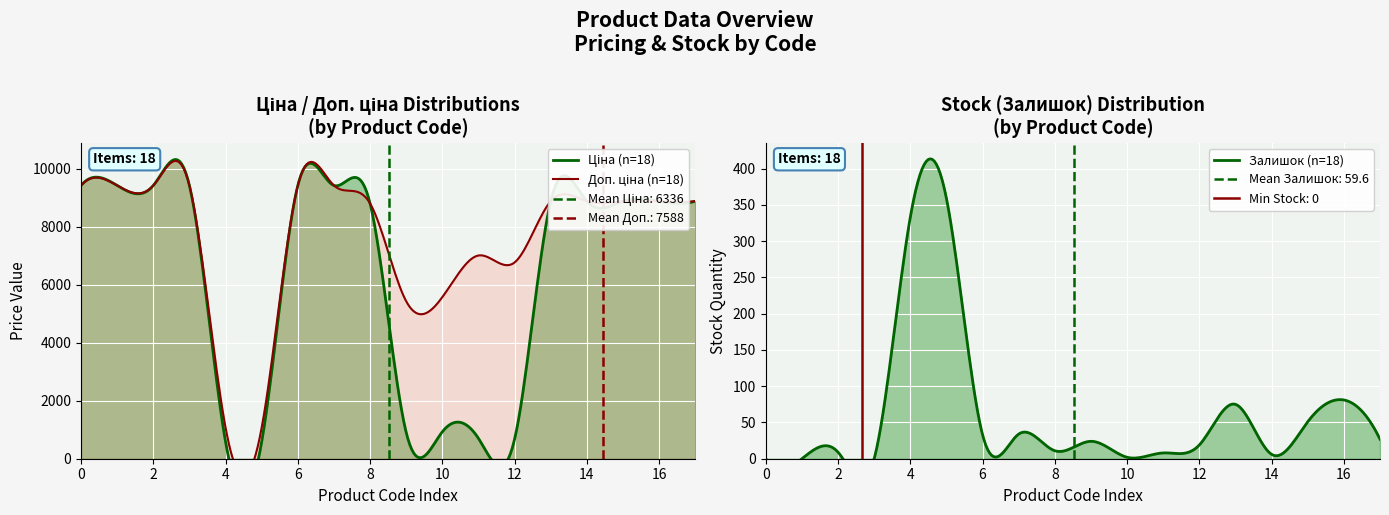

True or false: Ціна and Залишок cross at least once.

False